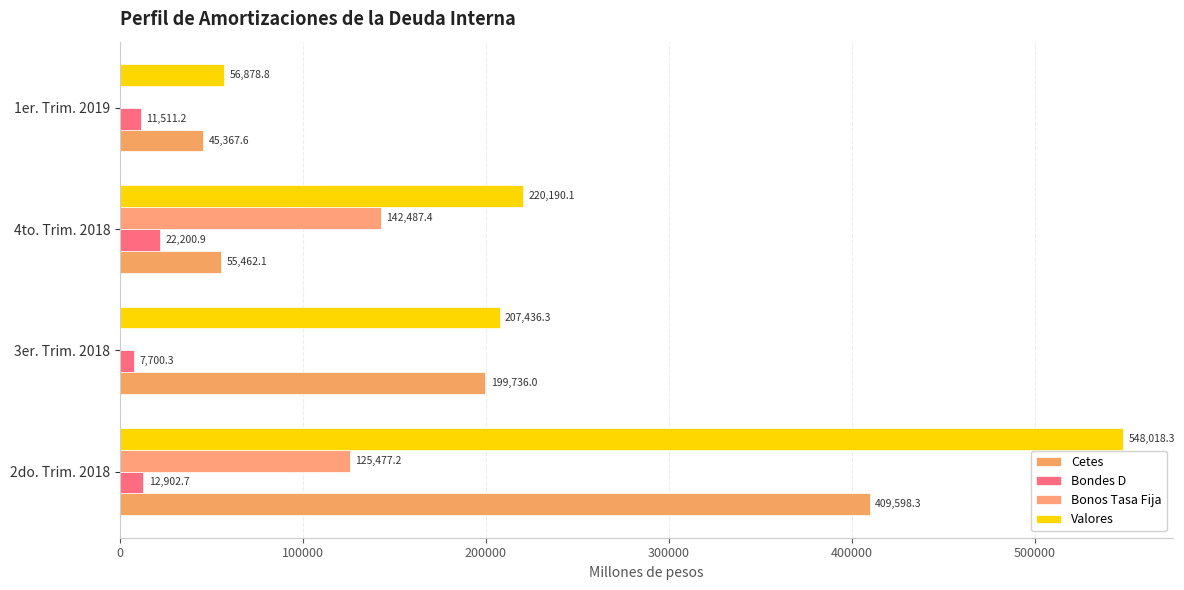

Which series has the largest total across all categories?

Valores